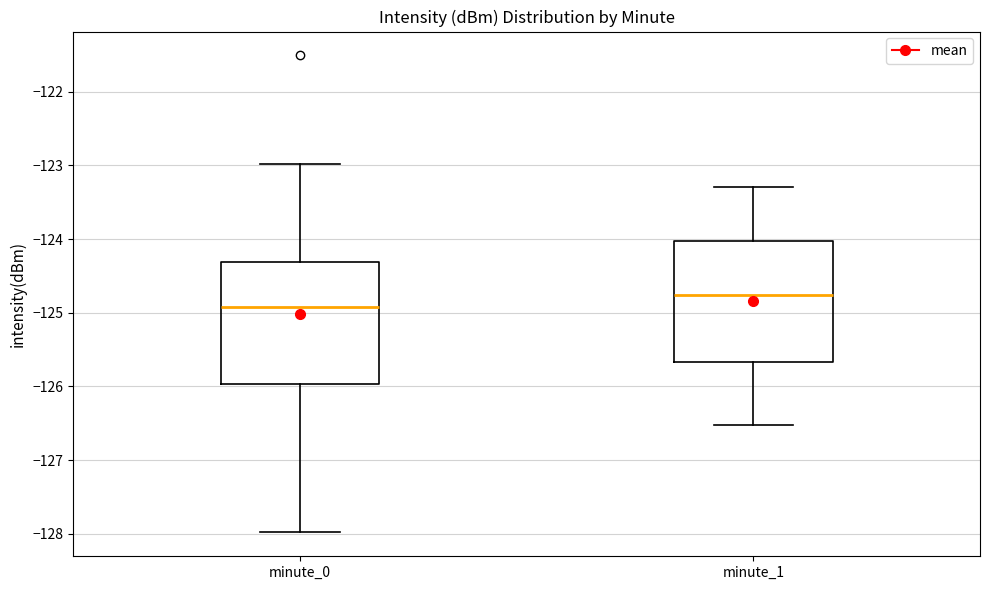

Where is the lower edge of the box for minute_0 on the y-axis? The values are not printed on the chart, so give them approximately, as read against the axis.

-126.0